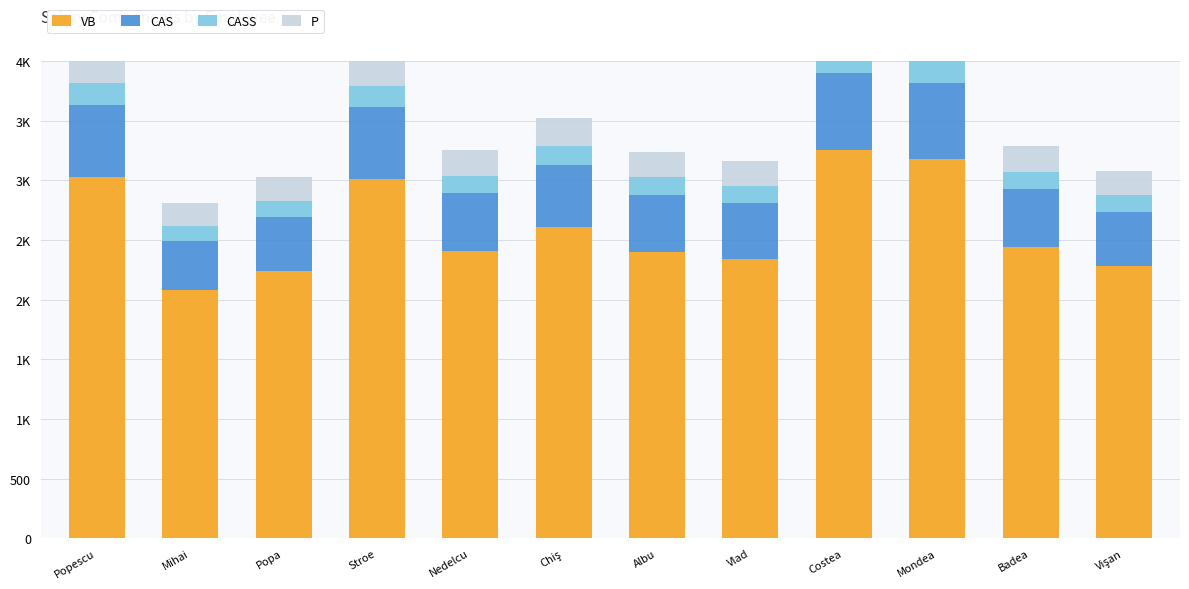

The value of CASS at Nedelcu is 144.6. True or false?

True